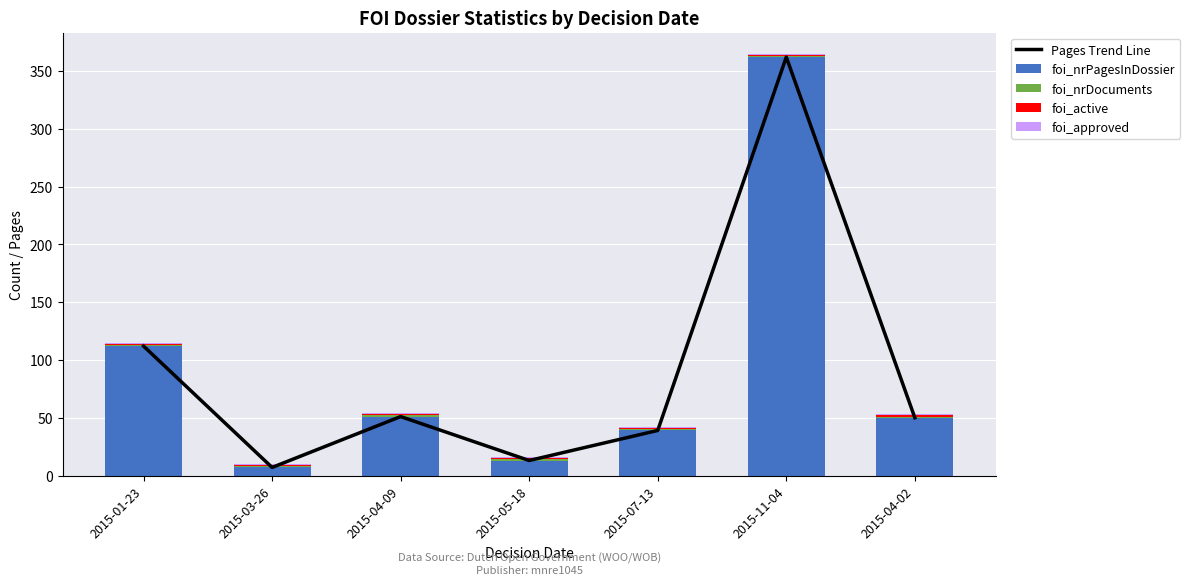

Is the value of Pages Trend Line at 2015-11-04 greater than the value of foi_active at 2015-03-26?

Yes